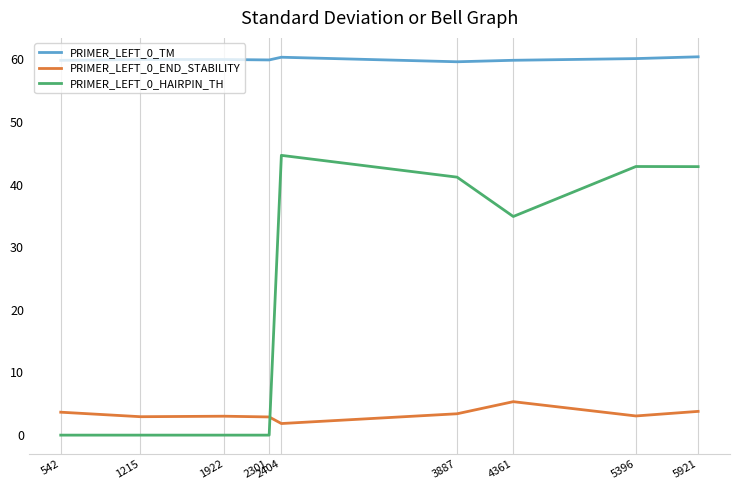

True or false: PRIMER_LEFT_0_END_STABILITY and PRIMER_LEFT_0_HAIRPIN_TH intersect in this chart.

True